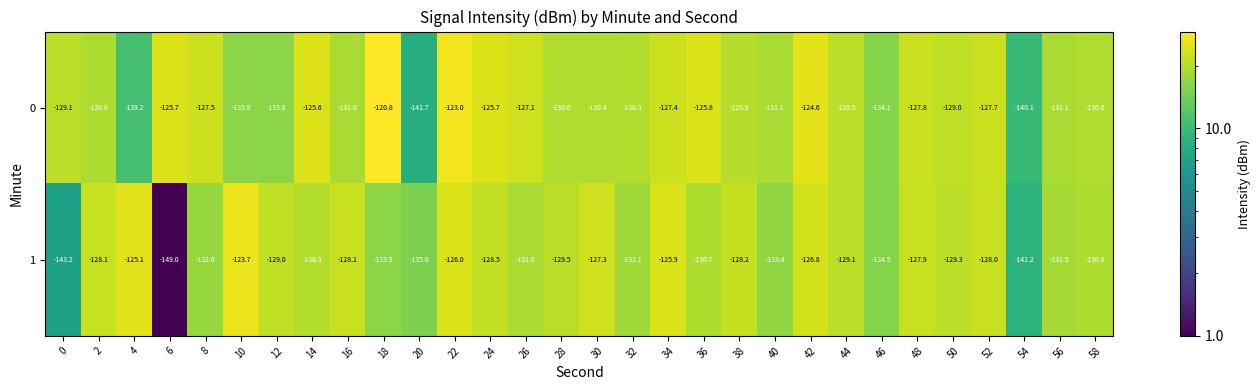

What is the minimum value shown in the chart?

-149.0